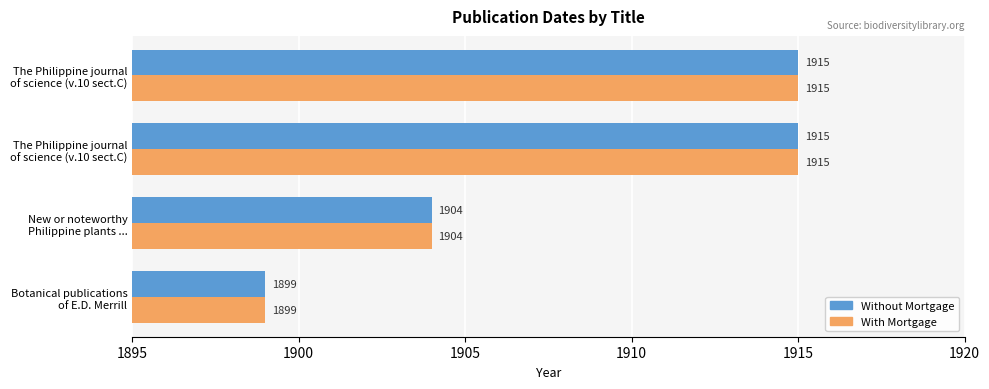

Which series has the largest total across all categories?

Without Mortgage